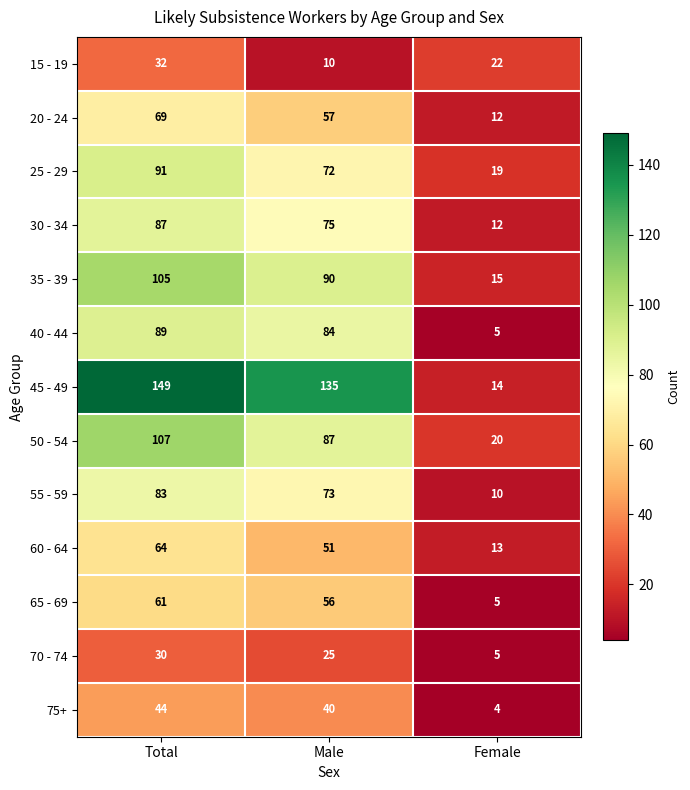

How many 50 - 54 values are between 20 and 107?

3